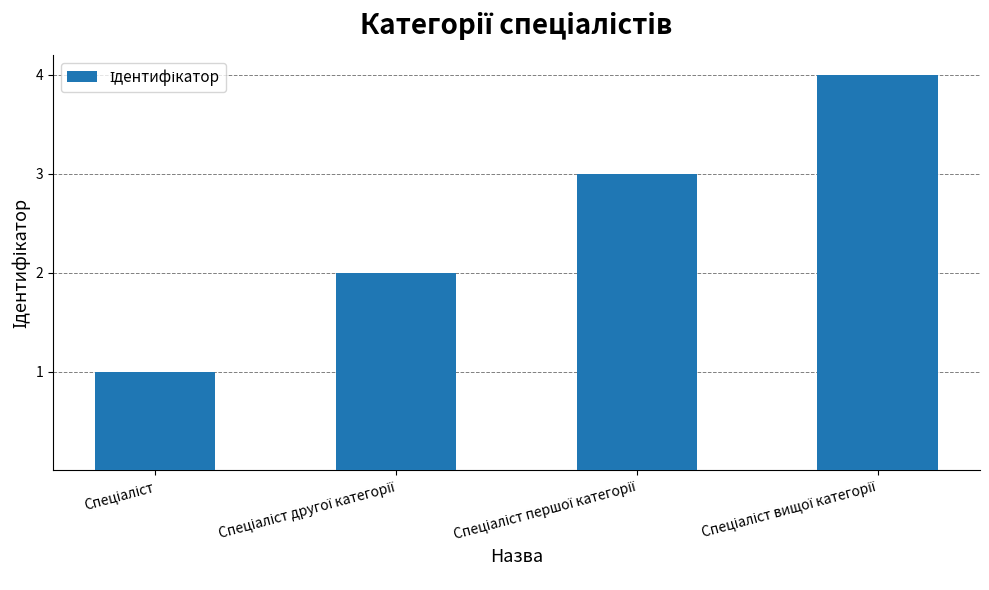

What is the difference between the maximum and minimum values?

3